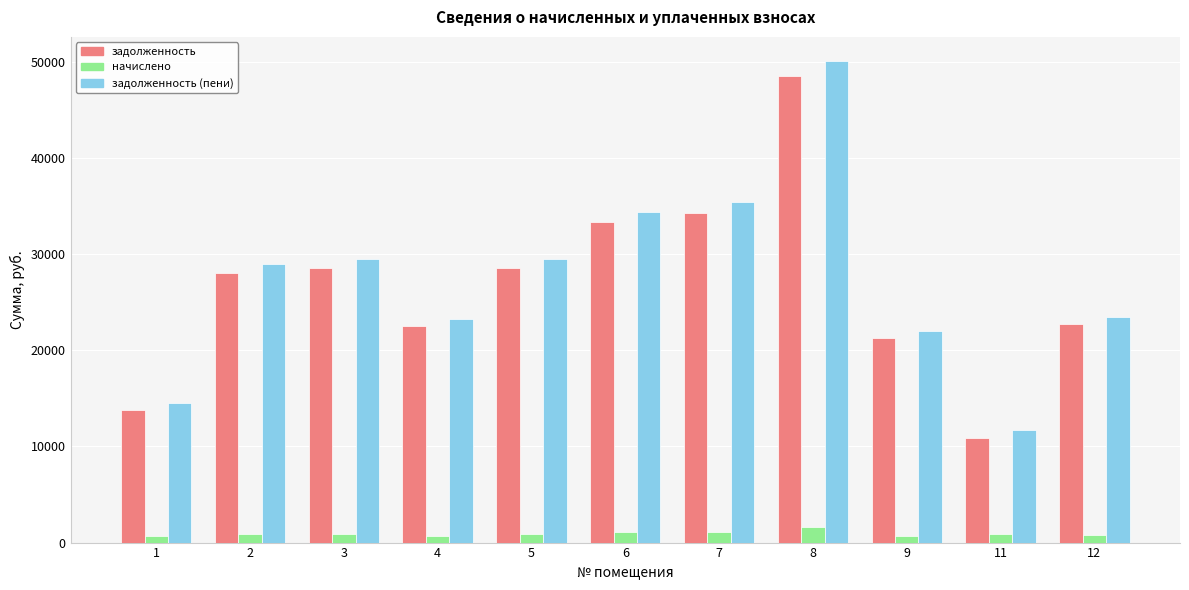

What is the difference between the maximum and minimum values in the задолженность series?

37631.3